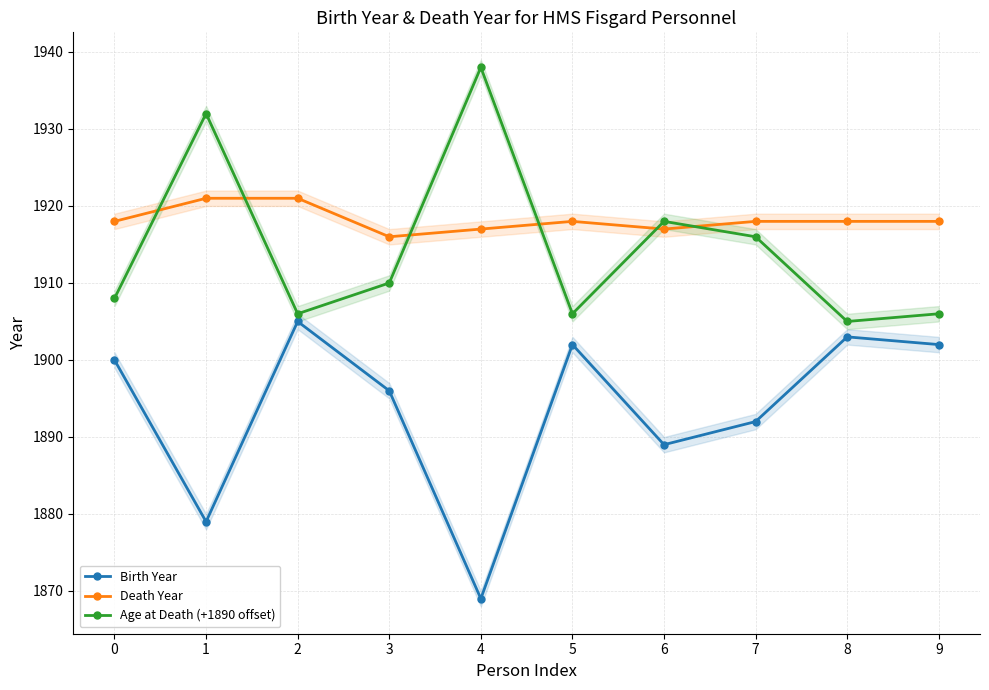

True or false: Age at Death (+1890 offset) has a value of 1918 at 6.

True